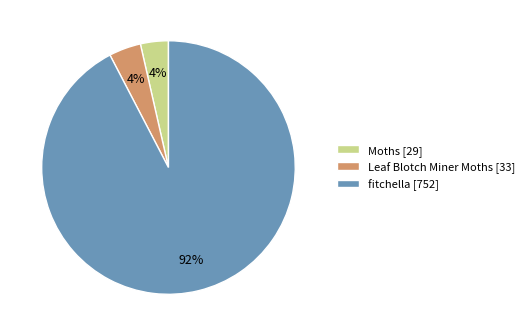

To the nearest percent, what percentage of the pie is Leaf Blotch Miner Moths [33]?

4%